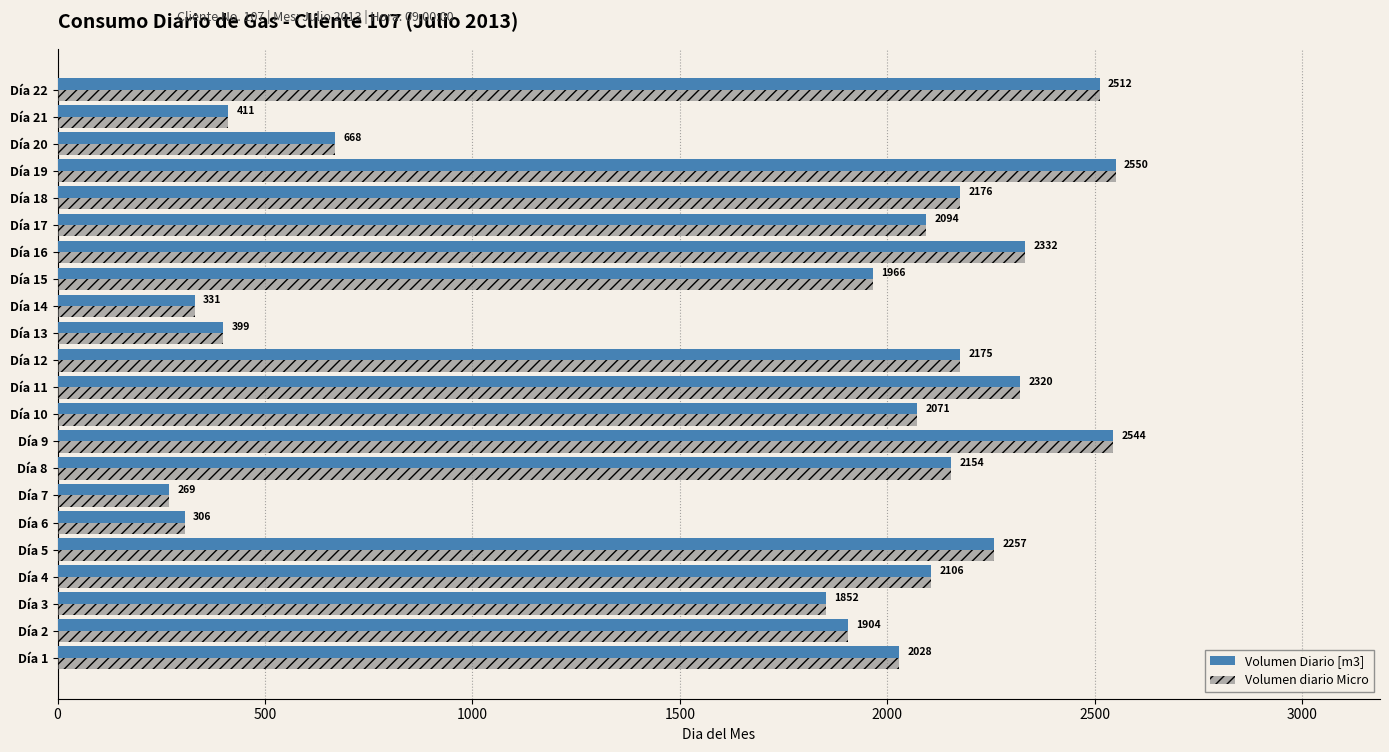

At which label is Volumen Diario [m3] closest to 1409?

Día 3